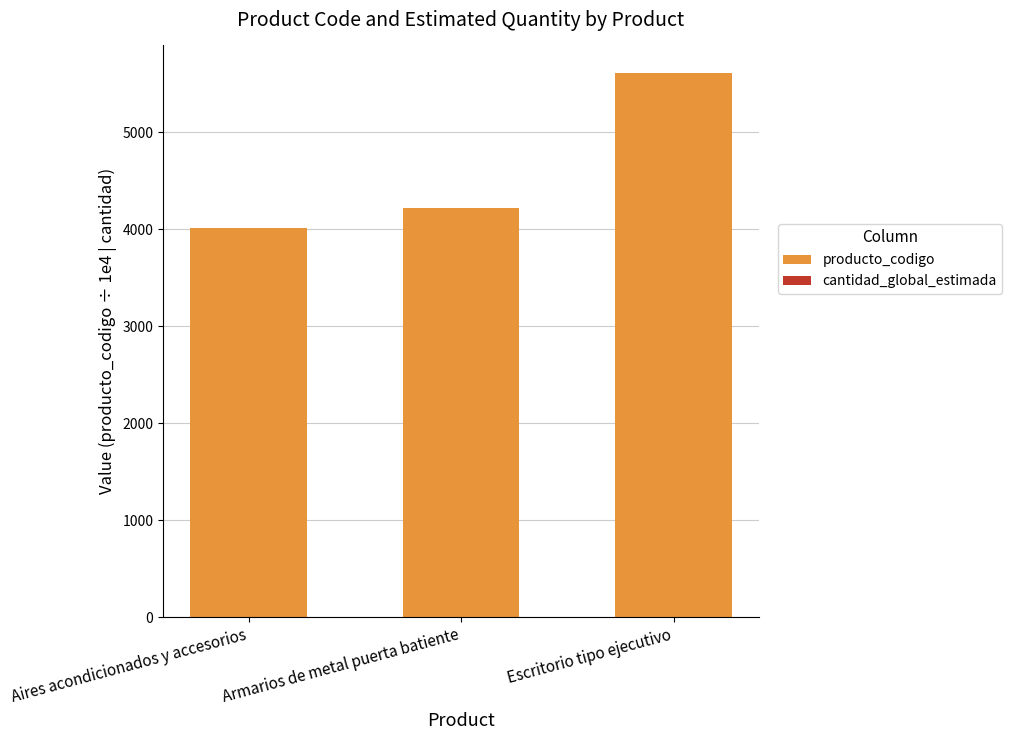

Where is producto_codigo nearest to the value 4810?

Armarios de metal puerta batiente